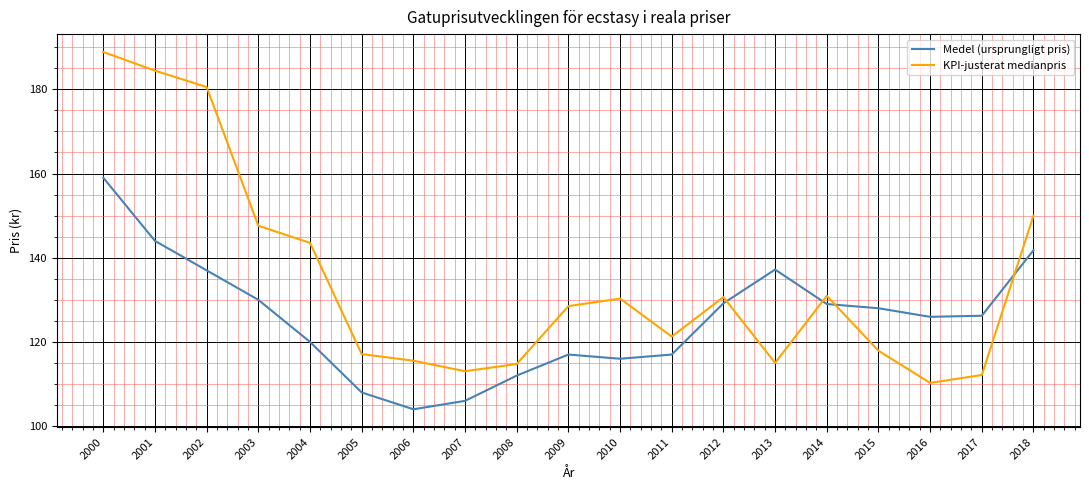

What is the difference between the maximum and minimum values in the KPI-justerat medianpris series?

78.6